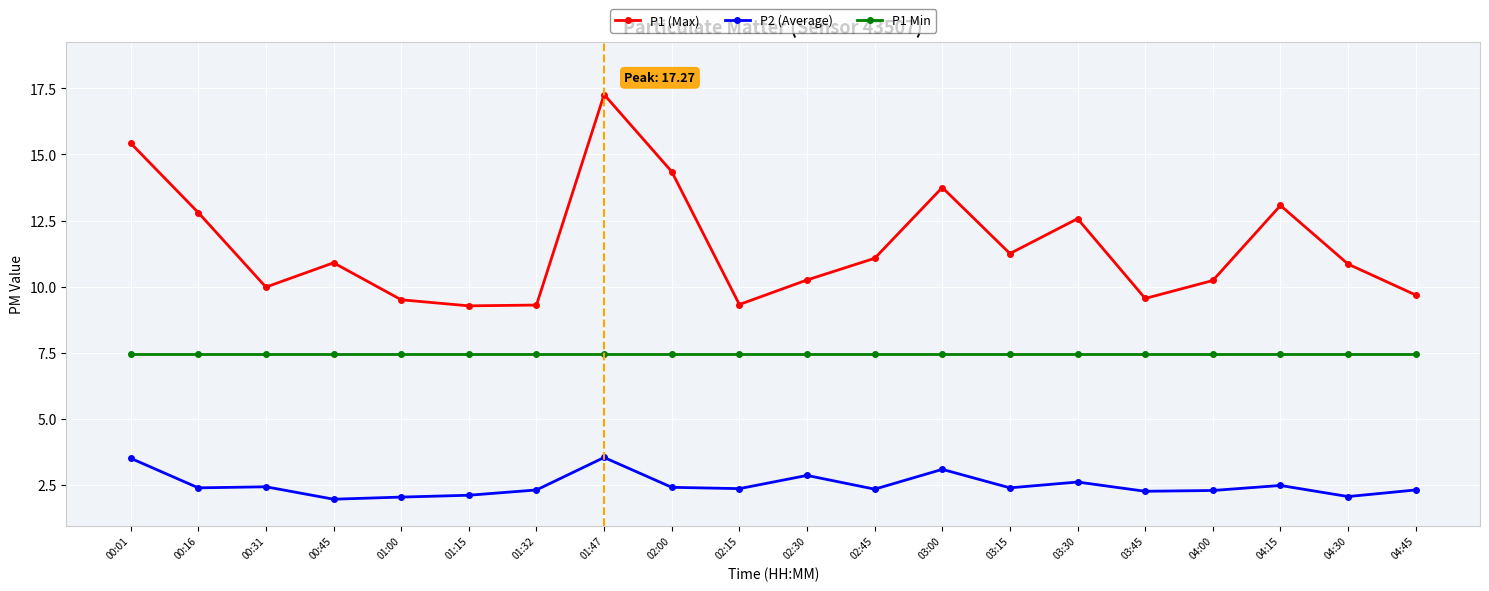

What are all the series names shown in the legend?

P1 (Max), P2 (Average), P1 Min